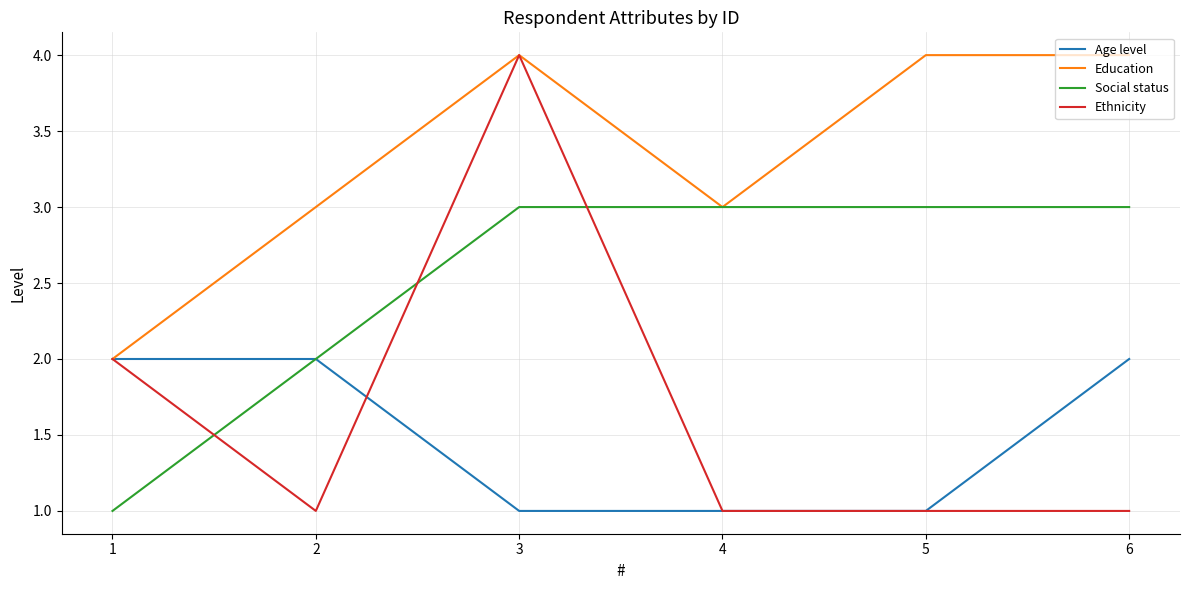

True or false: Social status has more than 2 points higher than both neighbors.

False